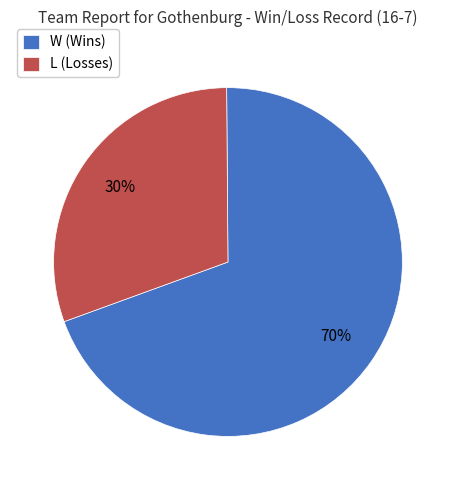

The L (Losses) slice represents 30% of the pie. True or false?

True